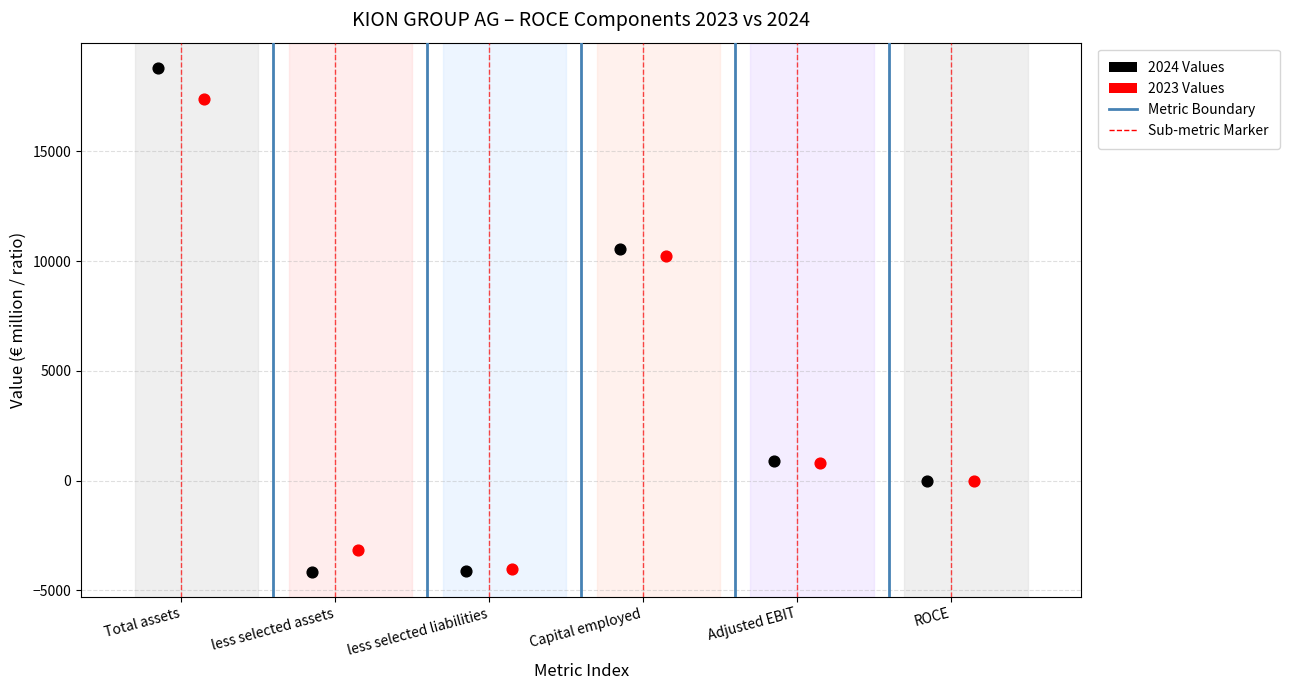

Which series contains the highest Y value?

2024 Values